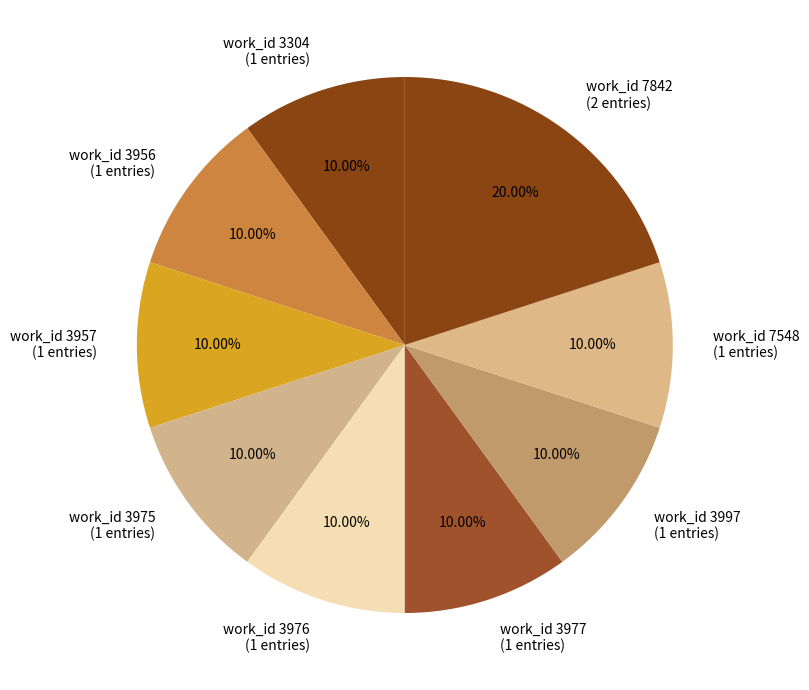

Does any single category account for the majority?

No